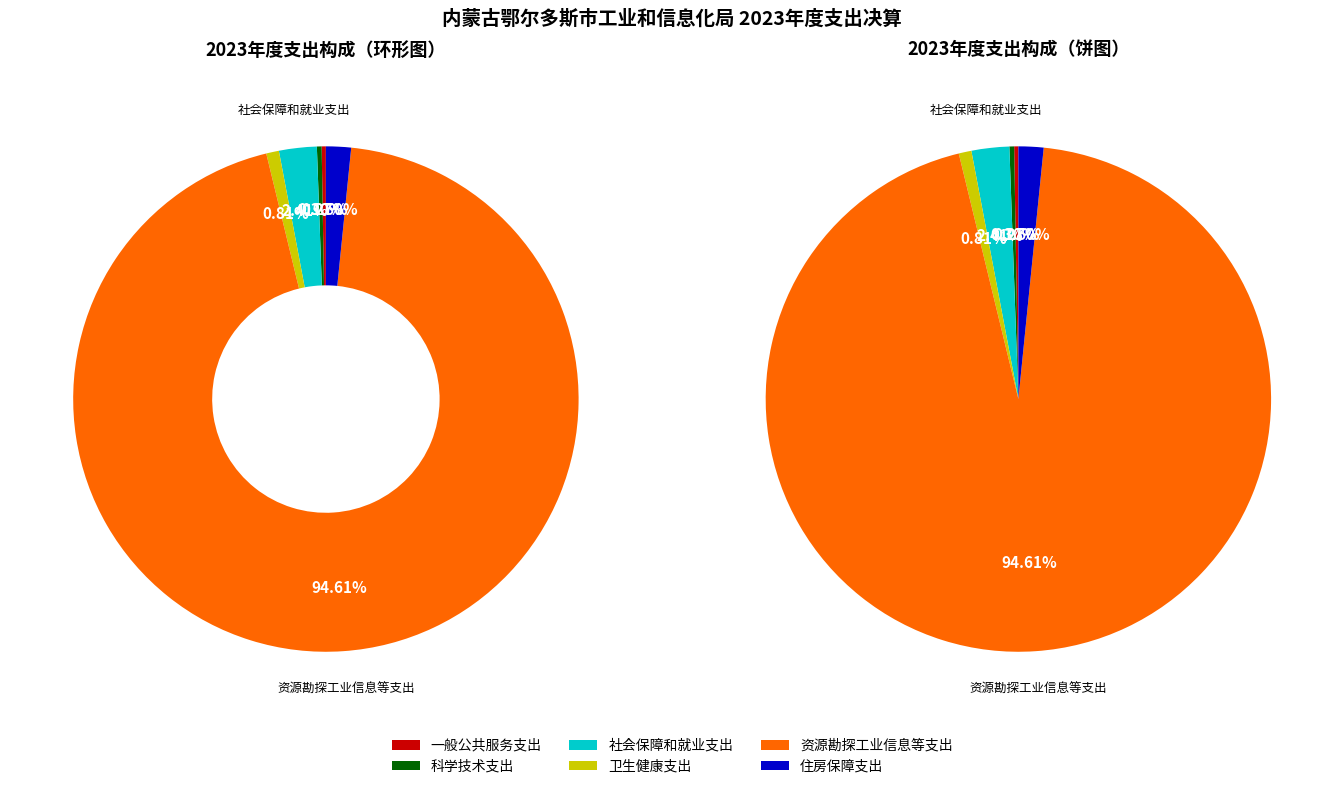

Which category has the biggest portion of the pie?

资源勘探工业信息等支出